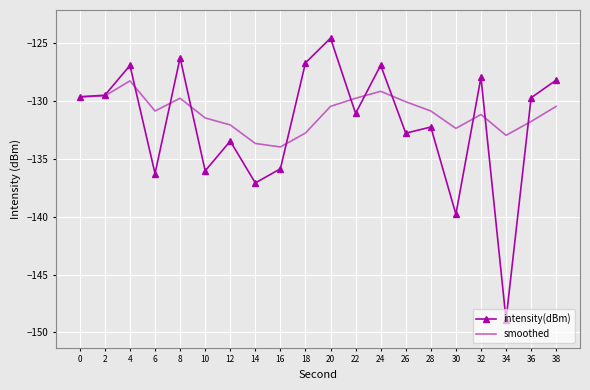

What is the total value across all series at 16?

-269.9